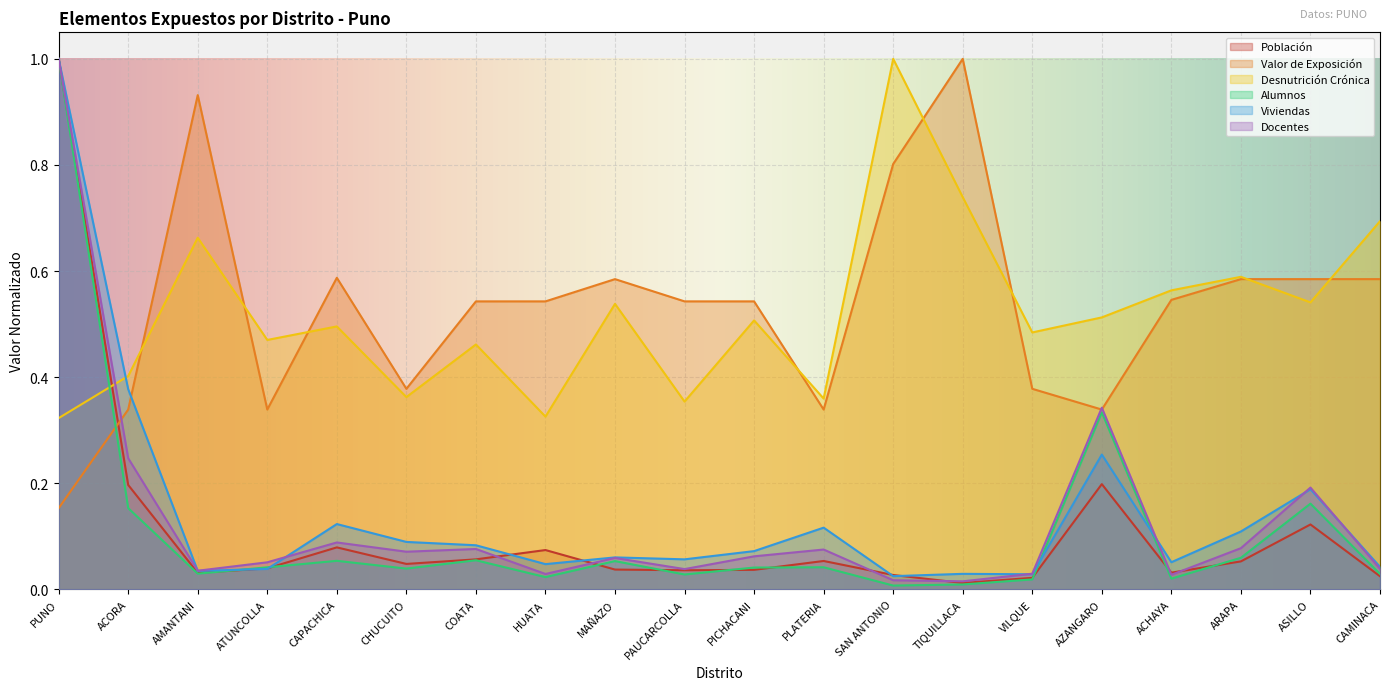

True or false: Valor de Exposición has a value of 0.1 at PUNO.

False